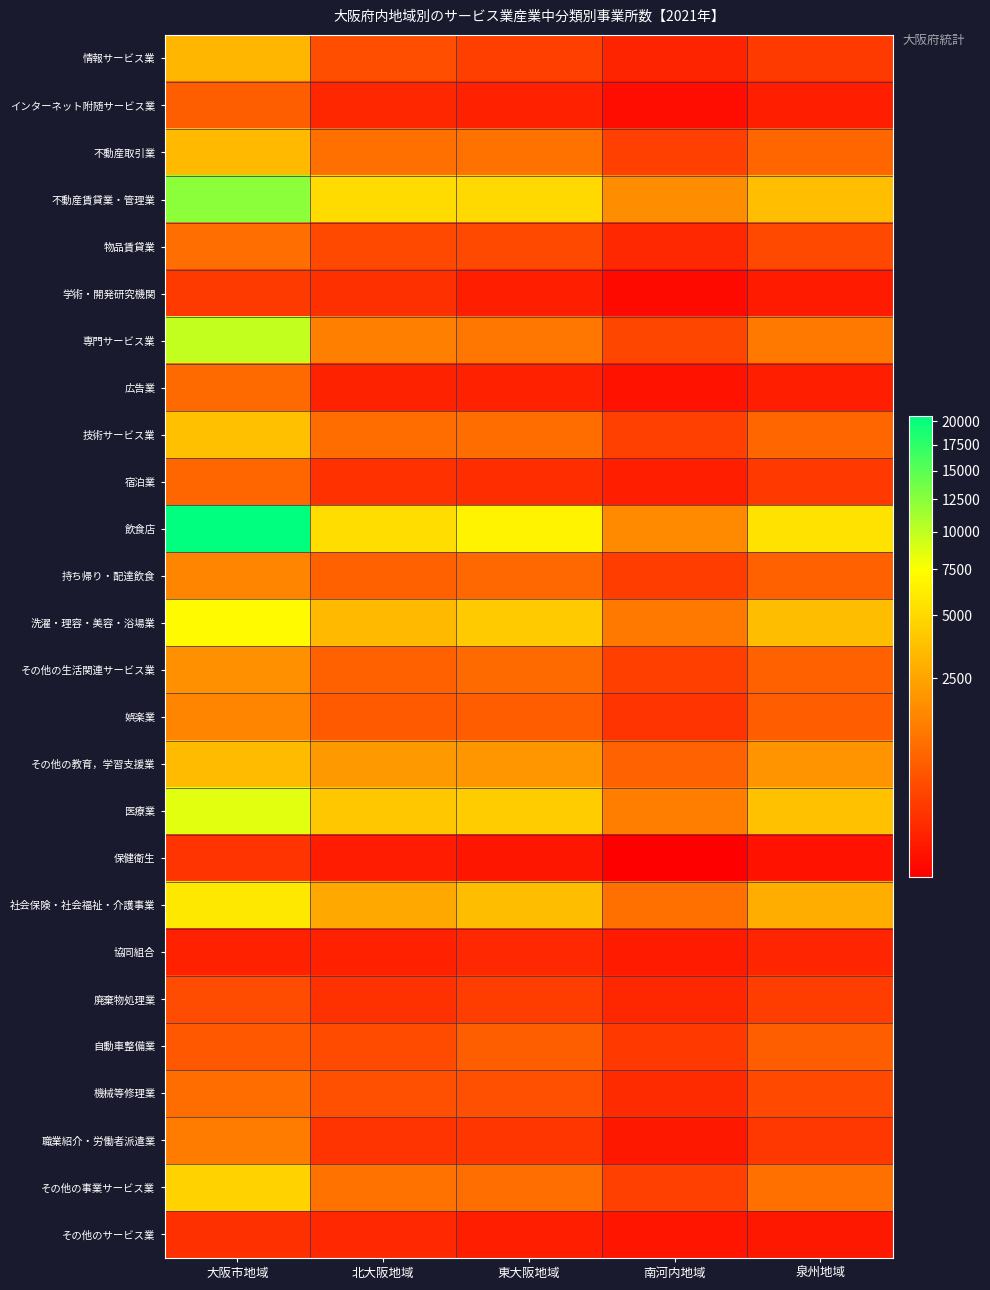

What is the difference between the highest and lowest values at 大阪市地域?

20500